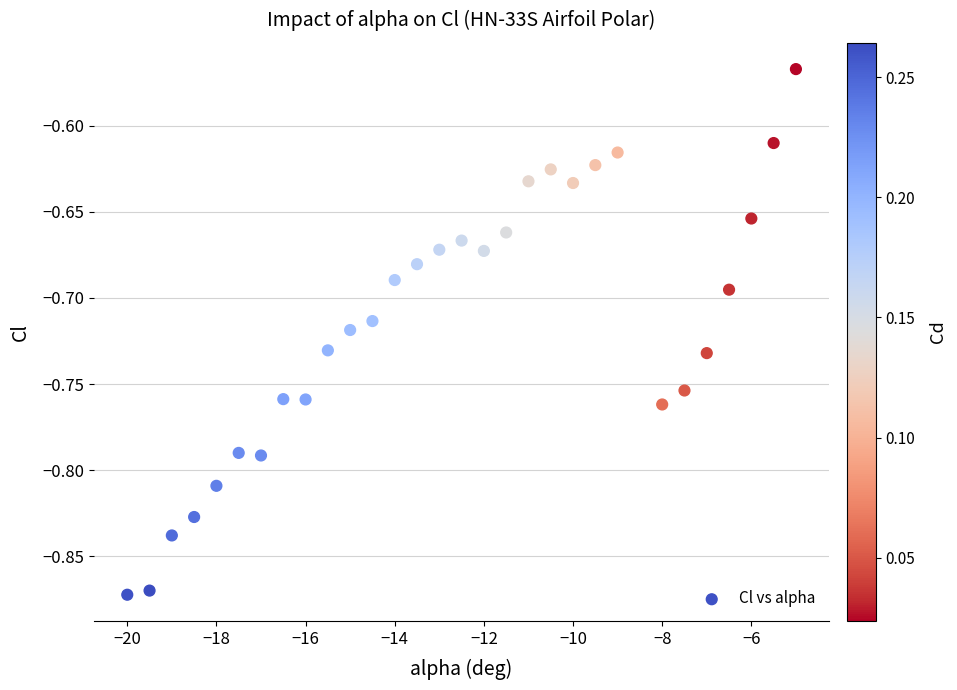

What is the range of X values (max minus min)?

15.0